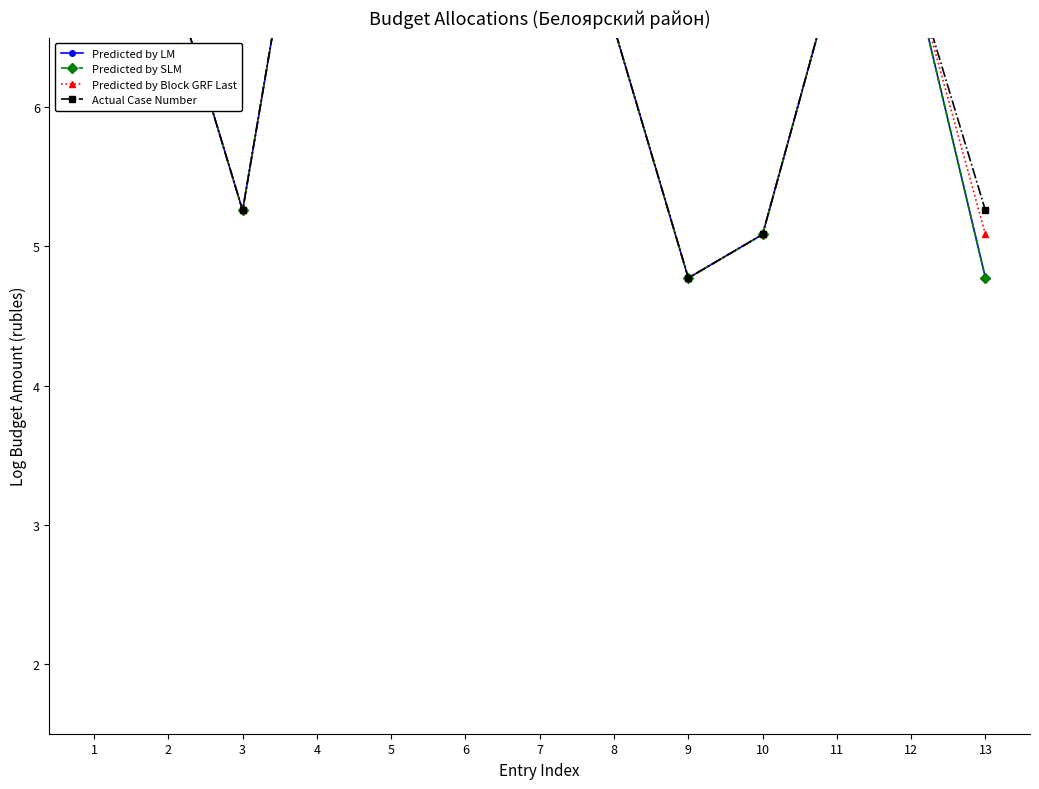

Which series has the widest spread of values?

Predicted by SLM